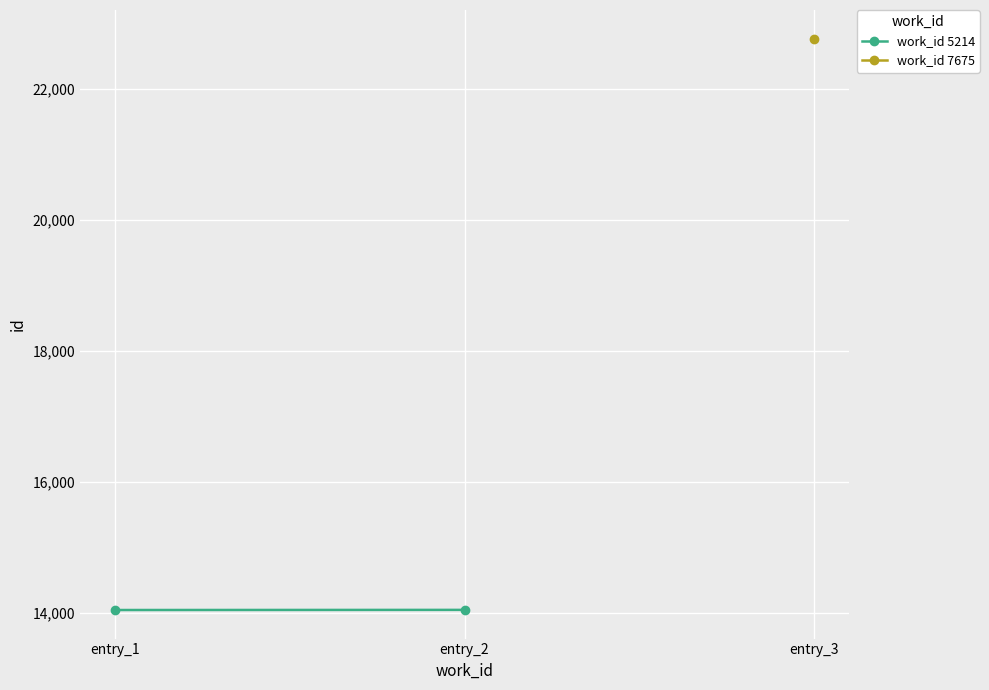

What is the ratio of the value at entry_2 to the value at entry_1?

1.0